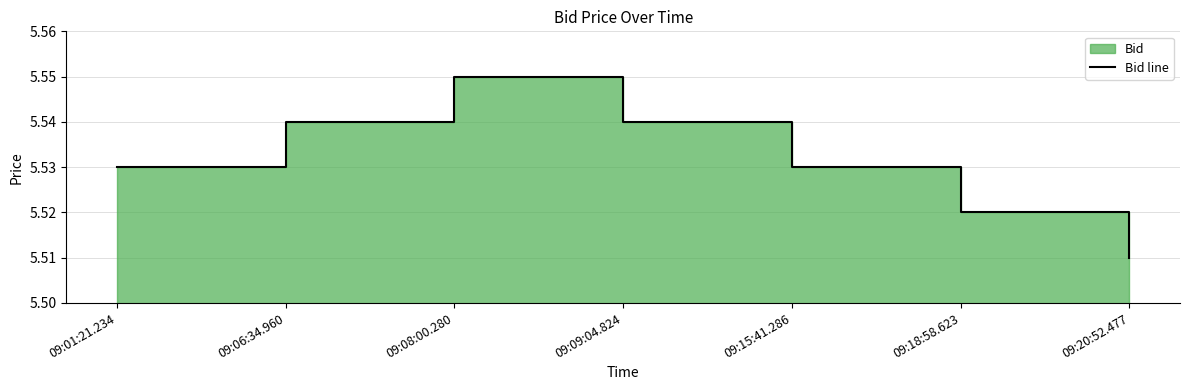

What is the greatest value displayed?

5.5